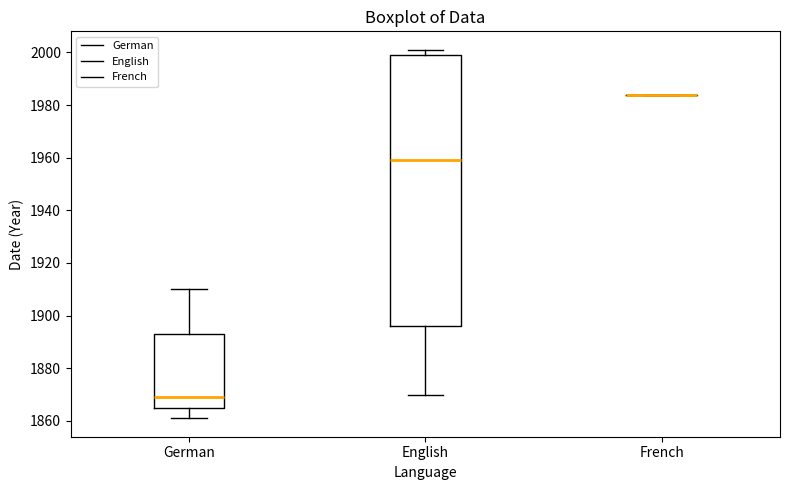

Reading left to right, transcribe this box plot: for each box, give where its median line is, the range the box spans, and where its two whiskers end, as read against the y-axis. The values are not printed on the chart, so give them approximately, as read against the axis.

German: median 1870, box 1864 to 1894, whiskers 1862 to 1910
English: median 1960, box 1896 to 2000, whiskers 1870 to 2002
French: box collapsed to a line at 1984, whiskers 1984 to 1984